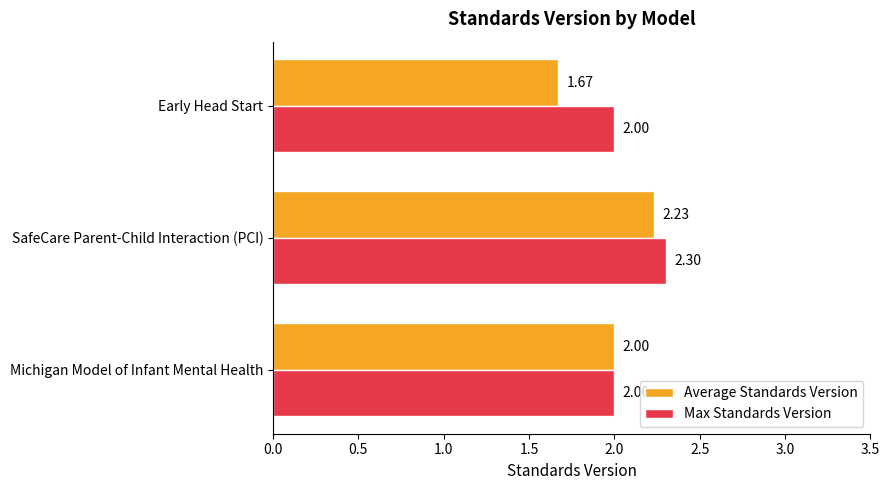

Count the number of data series in this chart.

2